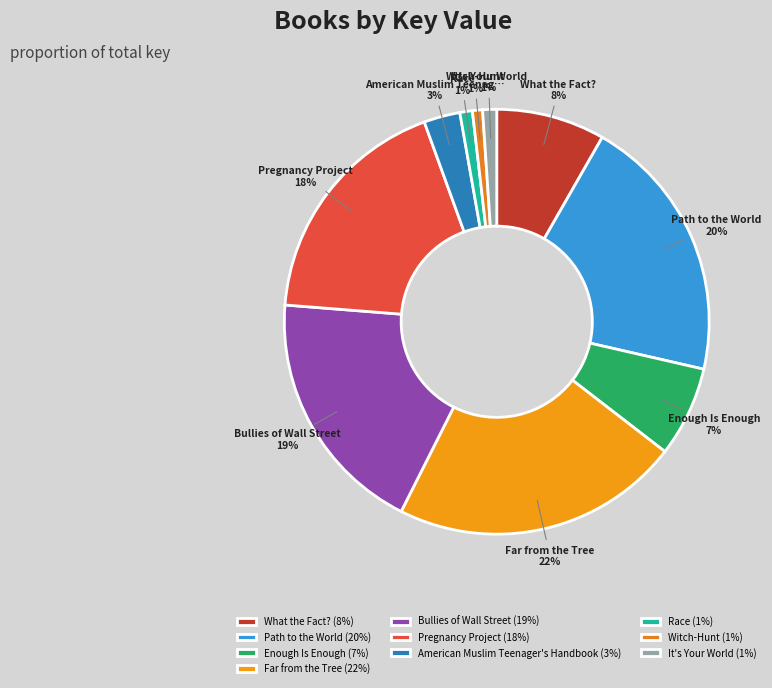

To the nearest percent, what is the difference between the What the Fact? and Enough Is Enough slice percentages?

1%